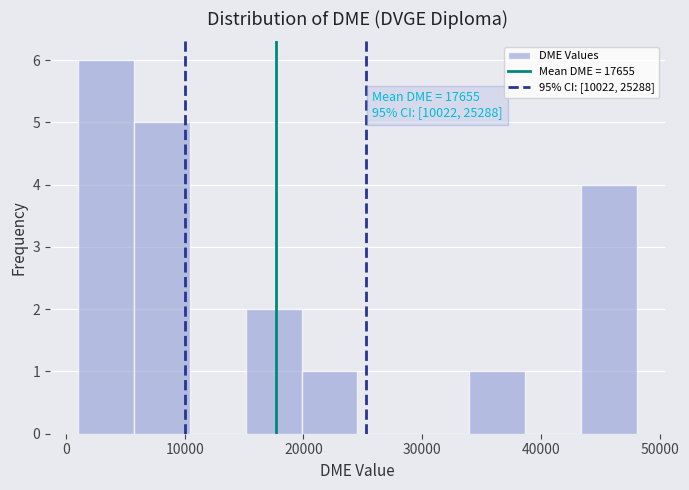

Which range on the x-axis has the tallest bar?

1000 to 6000